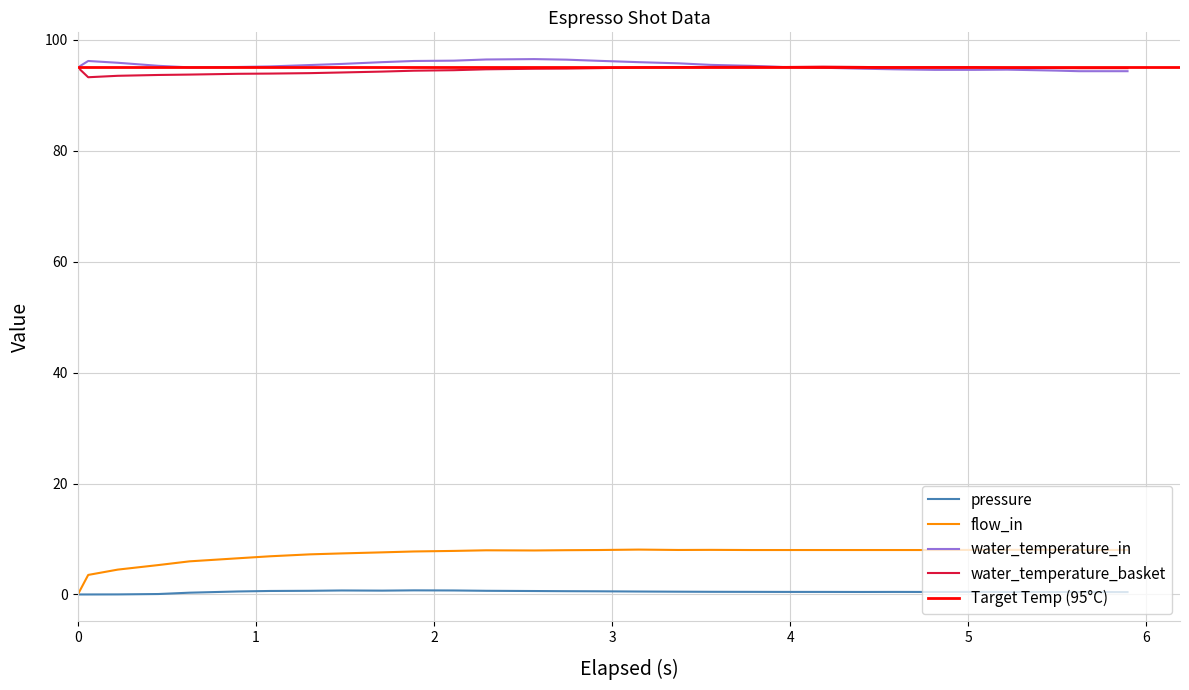

In flow_in, how many points are higher than both neighbors (excluding endpoints)?

3